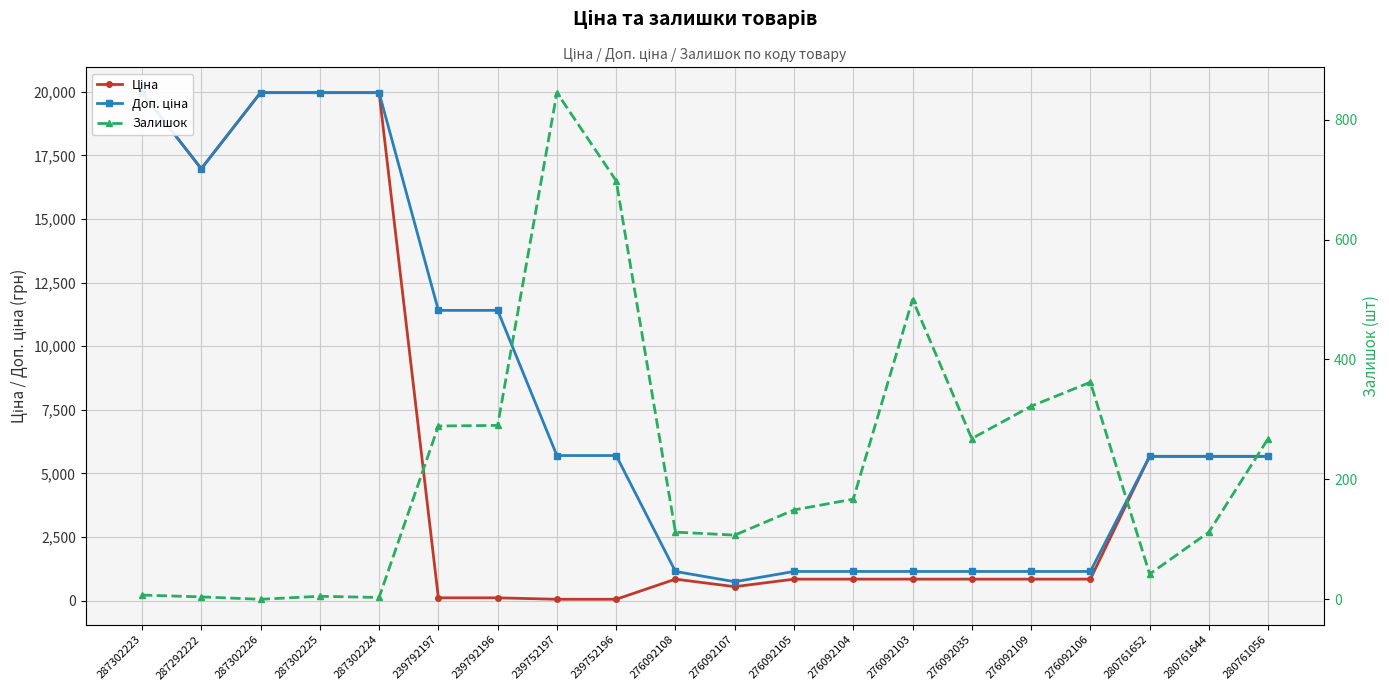

List the series in order of their peak value, highest first.

Ціна, Доп. ціна, Залишок